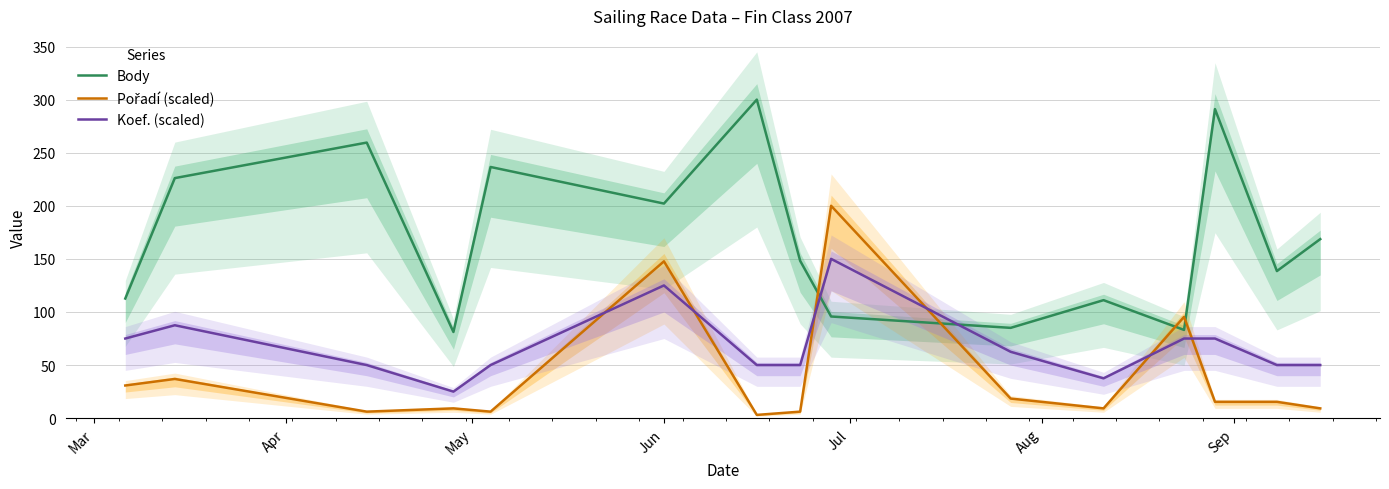

What is the maximum value shown in the chart?

300.0